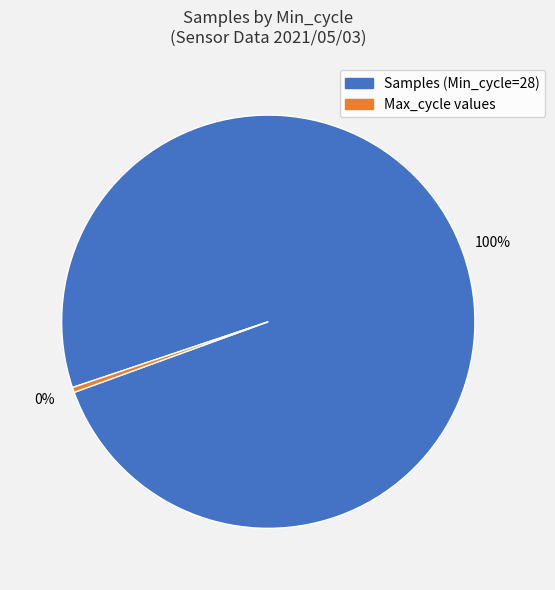

Does any single category account for the majority?

Yes